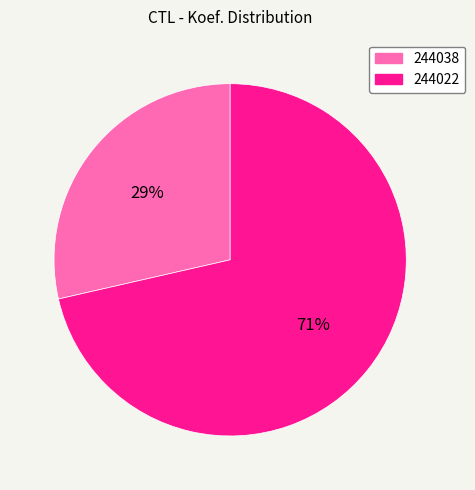

Which category accounts for the majority?

244022